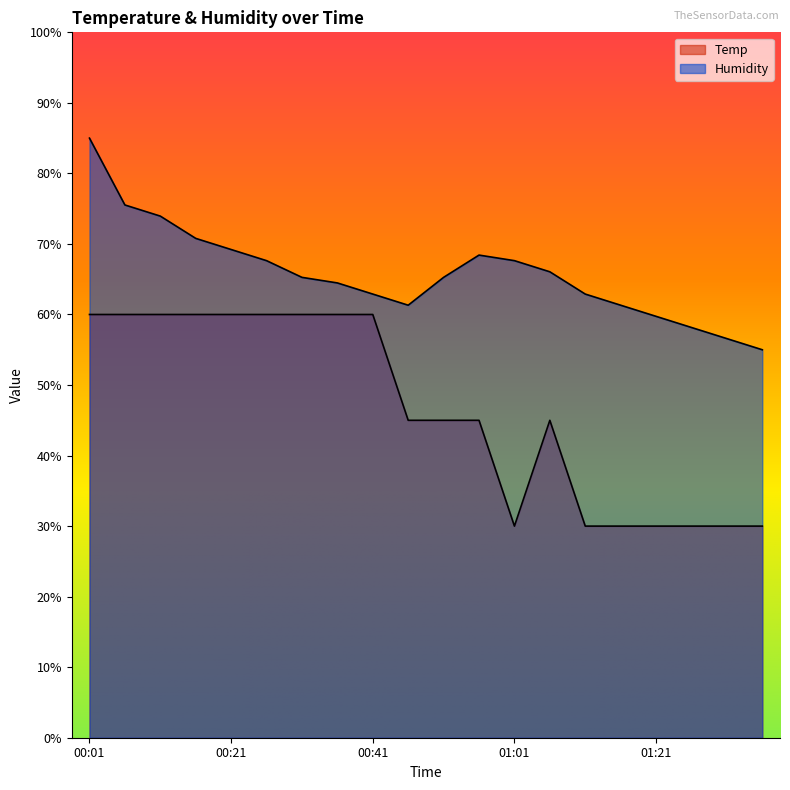

Between 00:36 and 00:41, which series saw the biggest shift?

Humidity